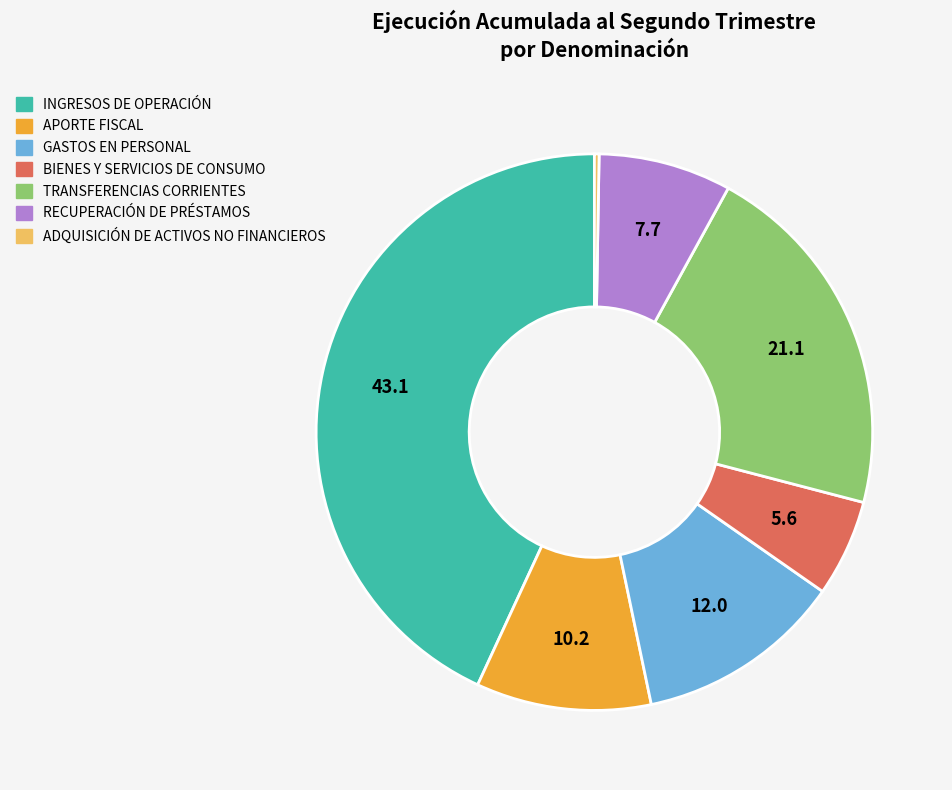

True or false: INGRESOS DE OPERACIÓN accounts for 43% of the total.

True